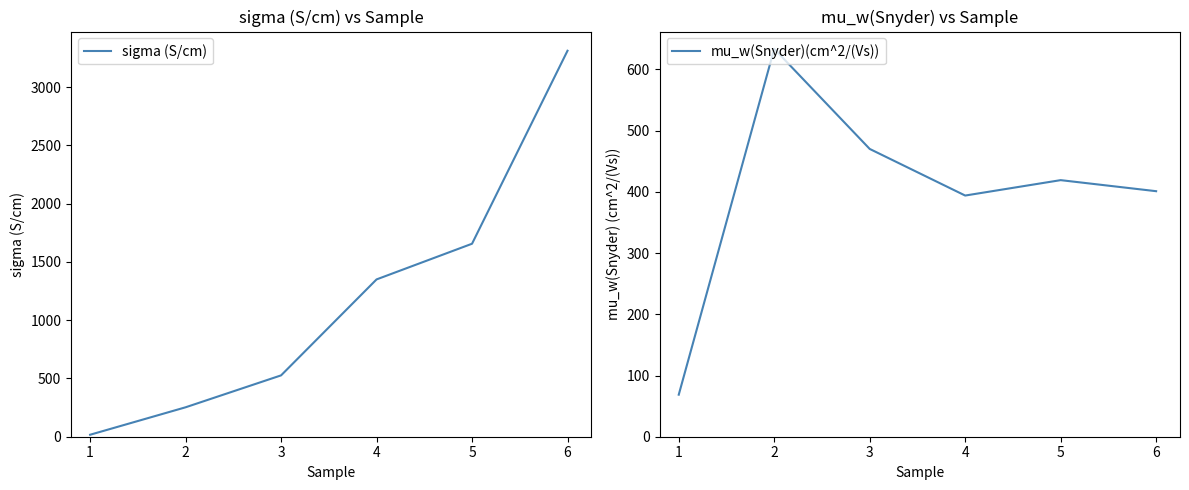

Which series ends up on top after the final intersection of sigma (S/cm) and mu_w(Snyder)(cm^2/(Vs))?

sigma (S/cm)